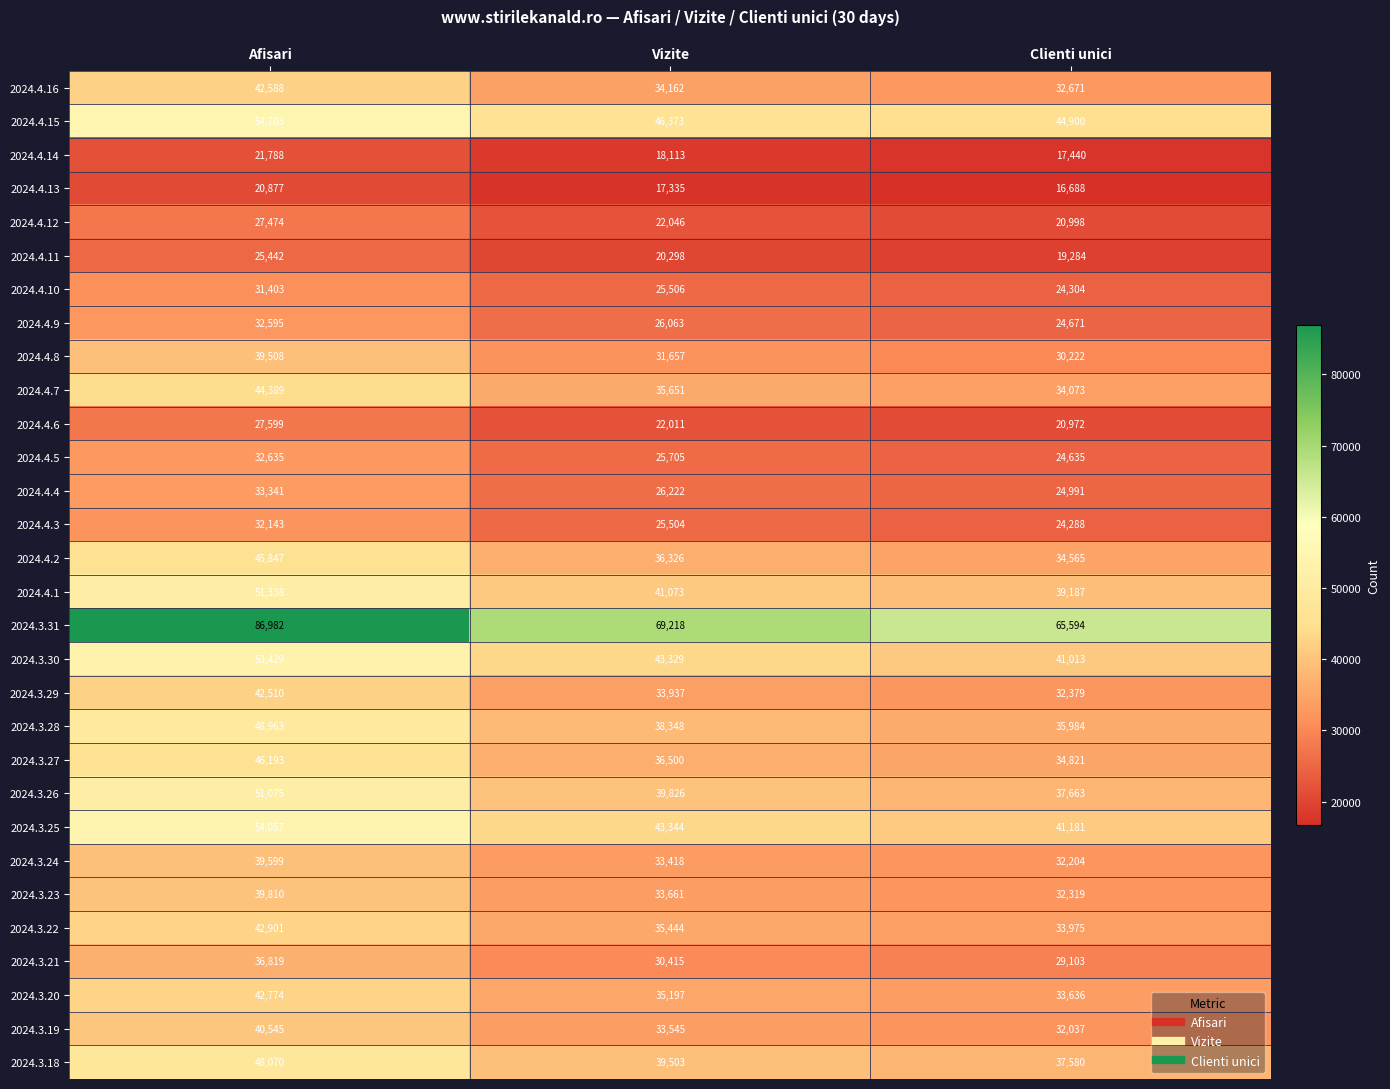

At how many categories does at least one series exceed 78354?

1